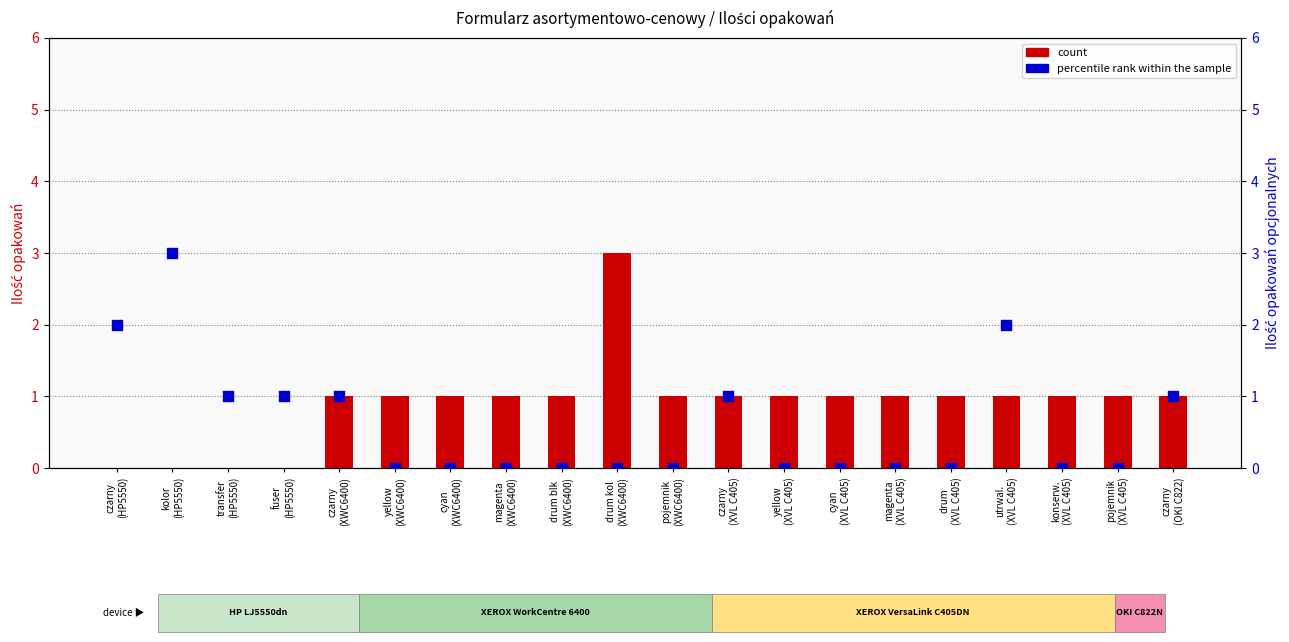

Which series reaches the minimum Y coordinate?

count